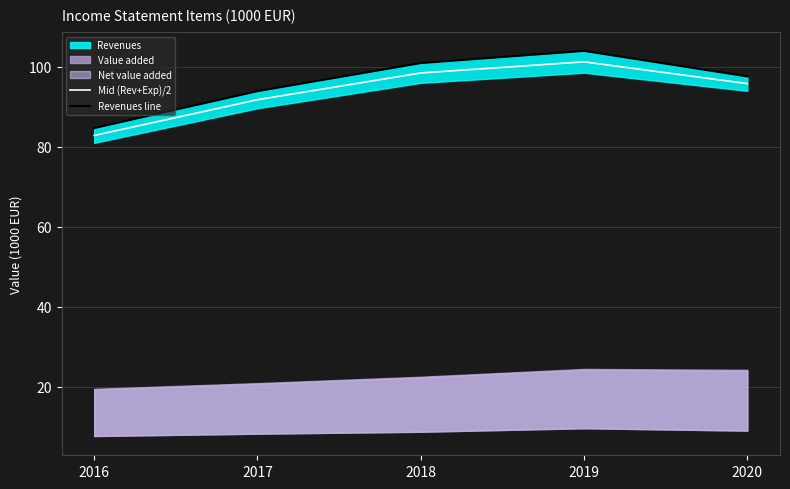

Is it true that Mid (Rev+Exp)/2 equals 95.7 at 2020?

True